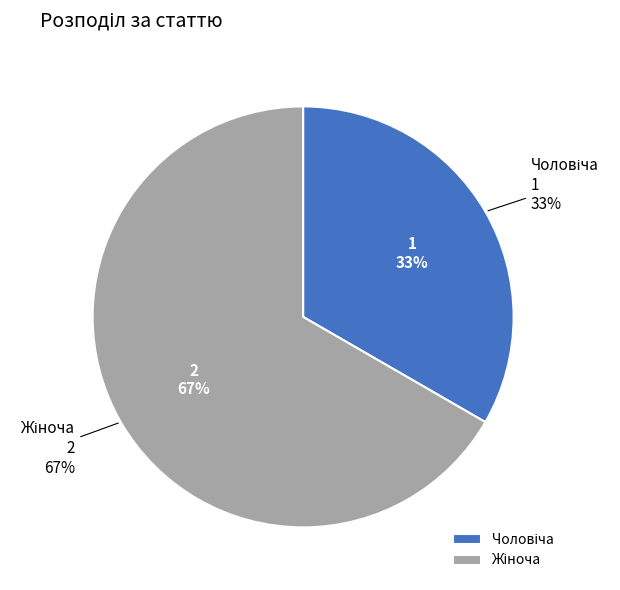

To the nearest percent, what is the combined percentage of Чоловіча and Жіноча?

100%